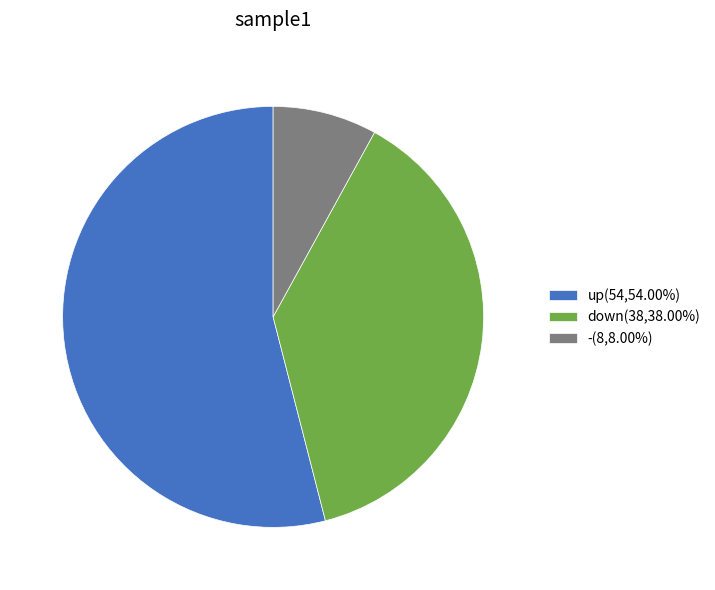

Which has a higher value, down or -?

down